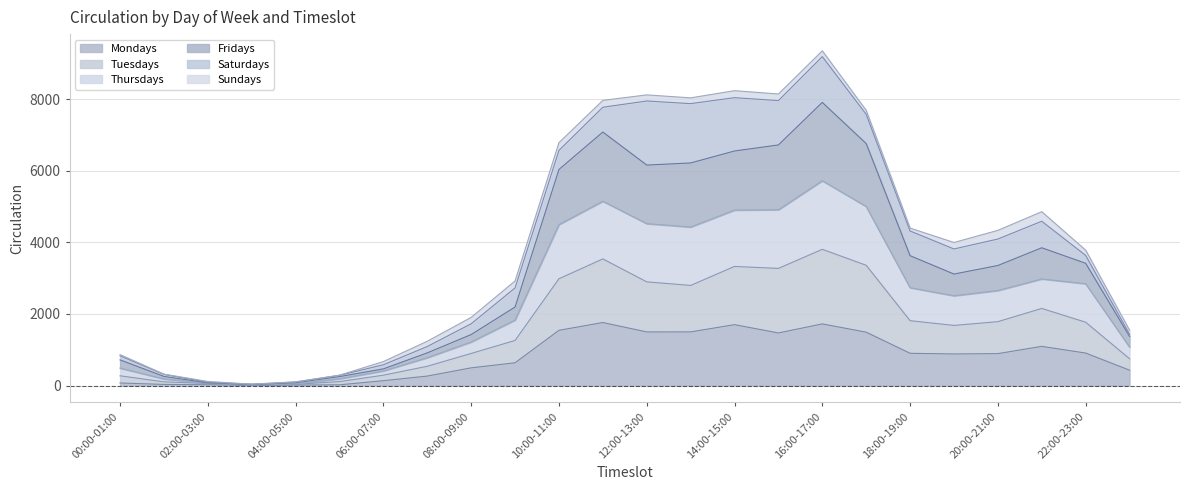

Which series changed the most between 05:00-06:00 and 09:00-10:00?

Fridays